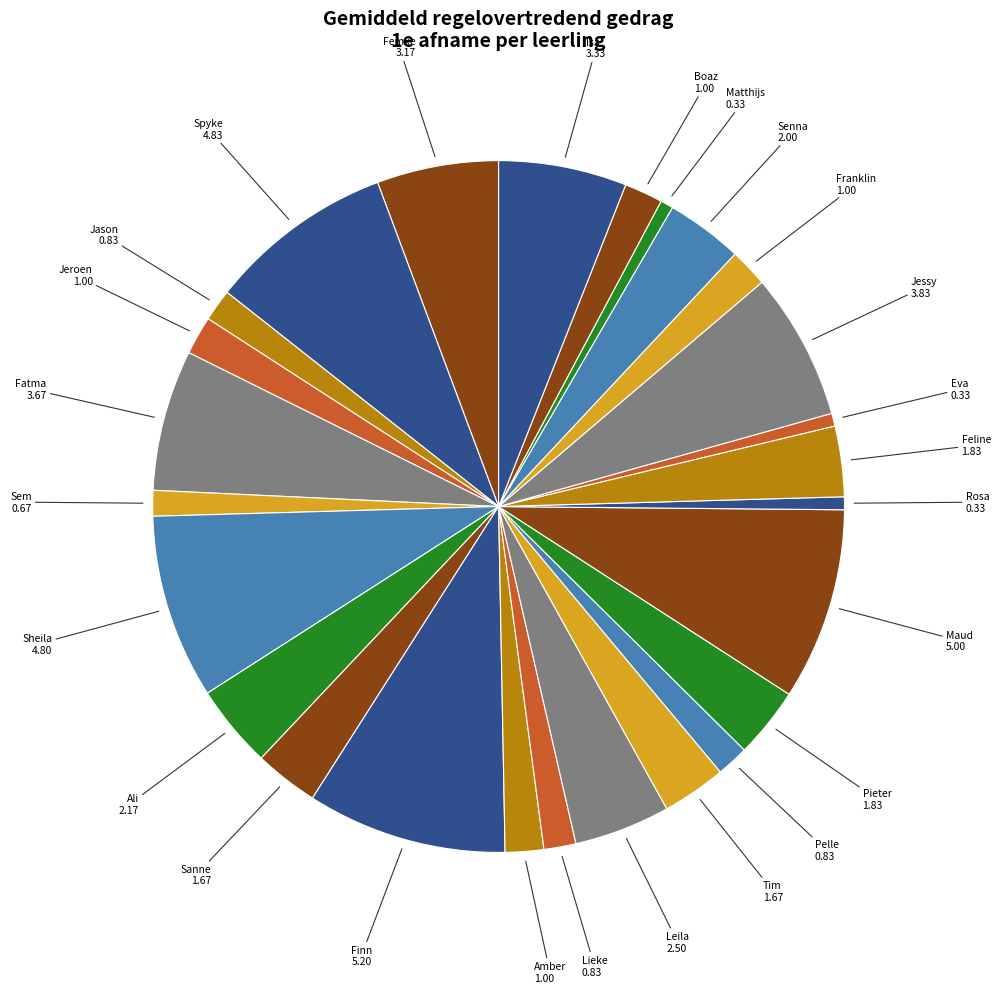

Is there any slice that represents more than half of the pie?

No